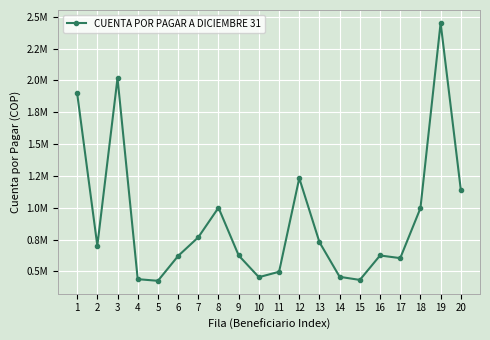

Is this an area chart (filled region under the line)?

No